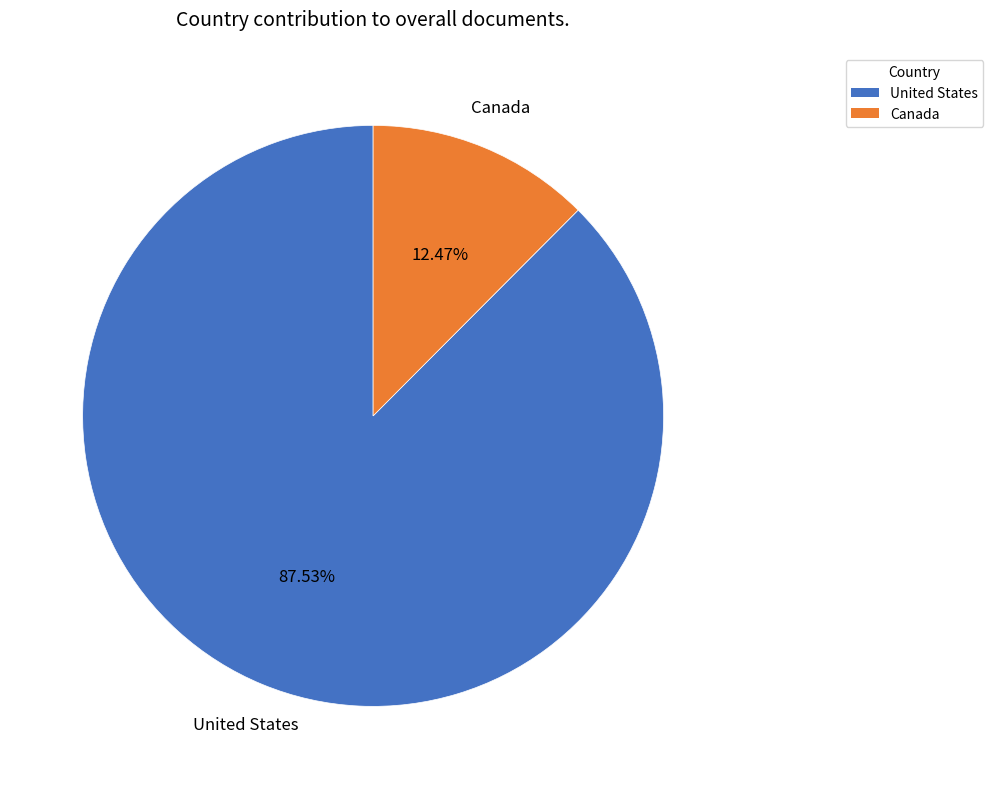

To the nearest percent, what is the difference between the Canada and United States slice percentages?

75%